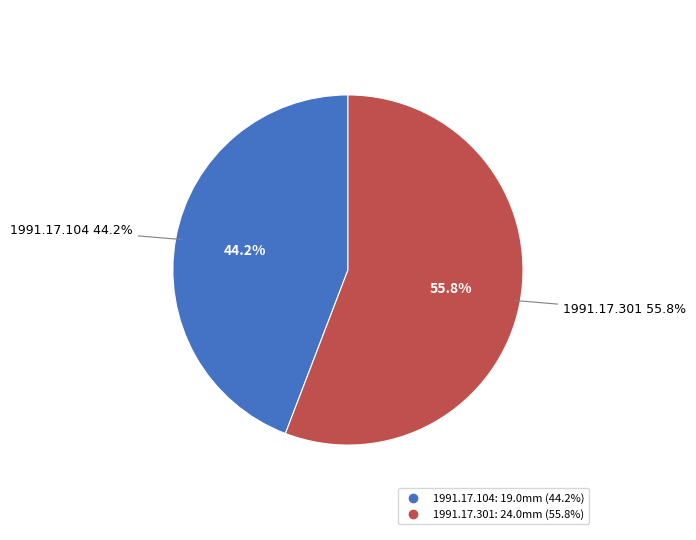

Is it true that 1991.17.301 is 65% of the pie?

False